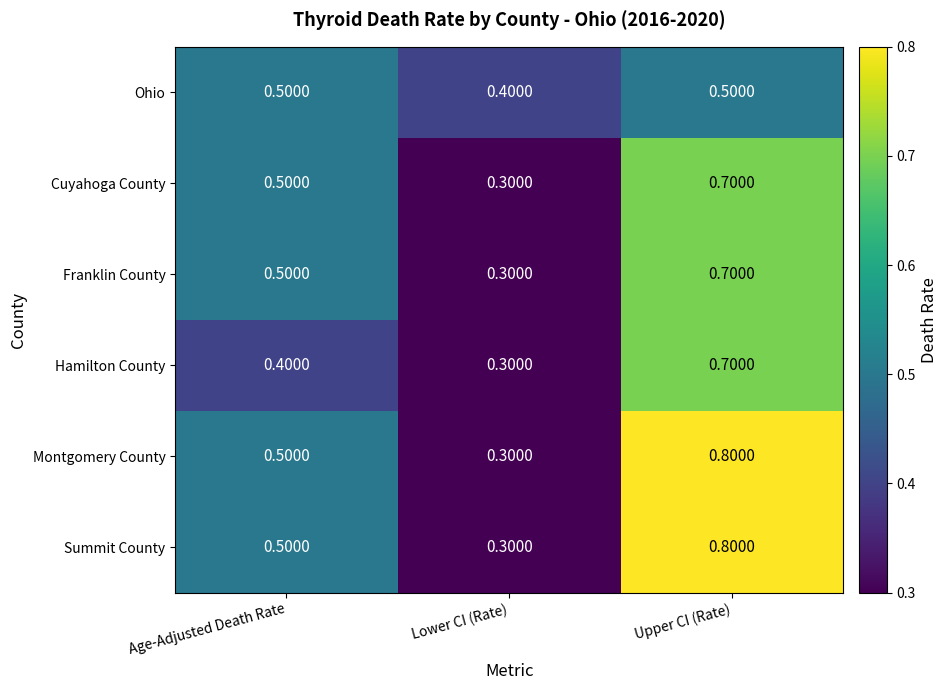

How many distinct data groups are displayed?

6